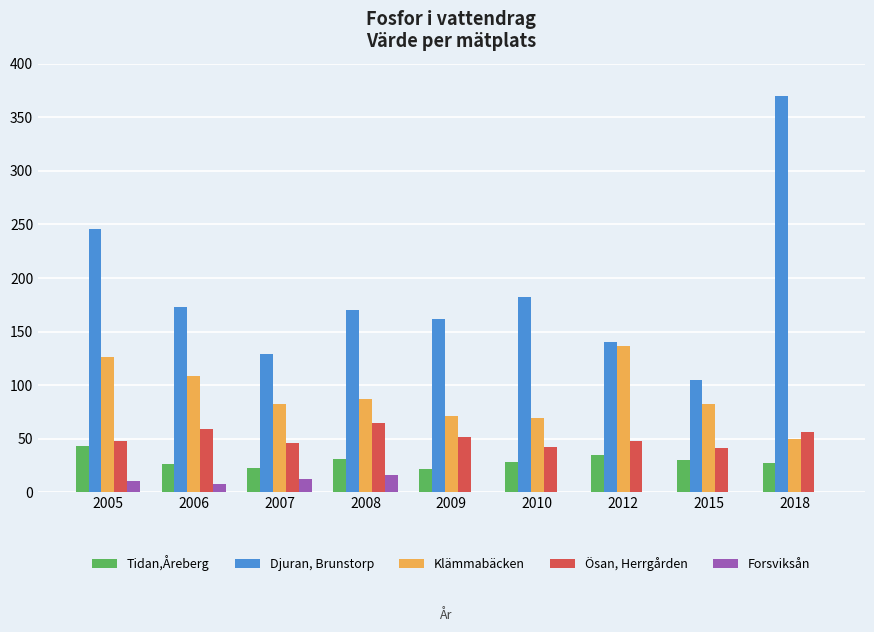

What is the sum of the Tidan,Åreberg values at 2008 and 2007?

54